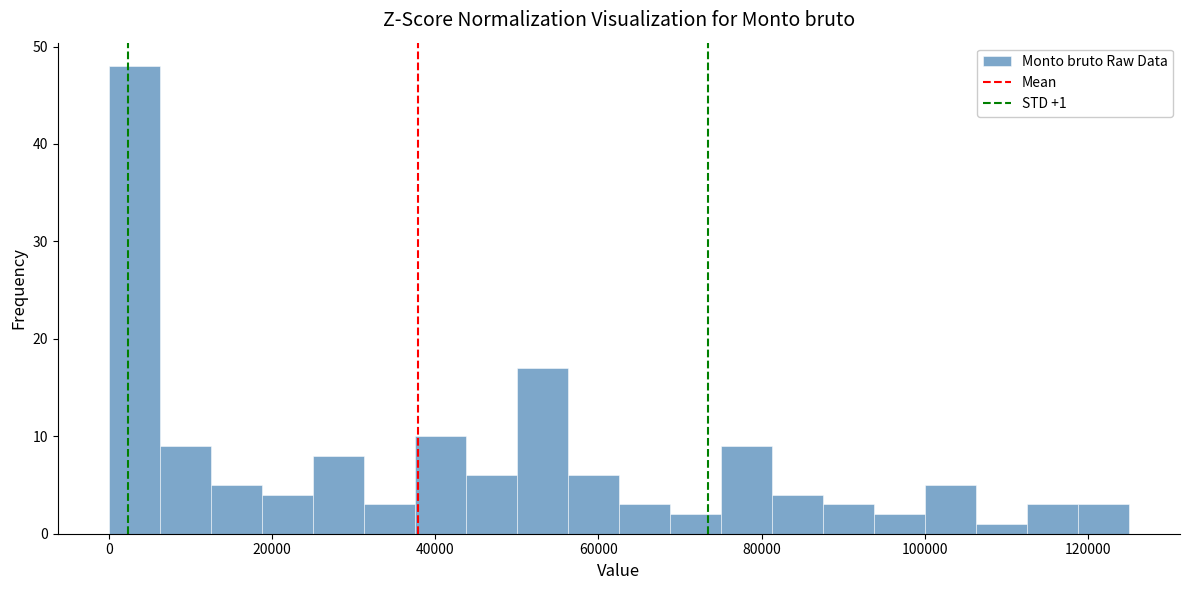

Around what value on the x-axis is the tallest bar? Give the approximate position of its centre, as read against the axis.

4000